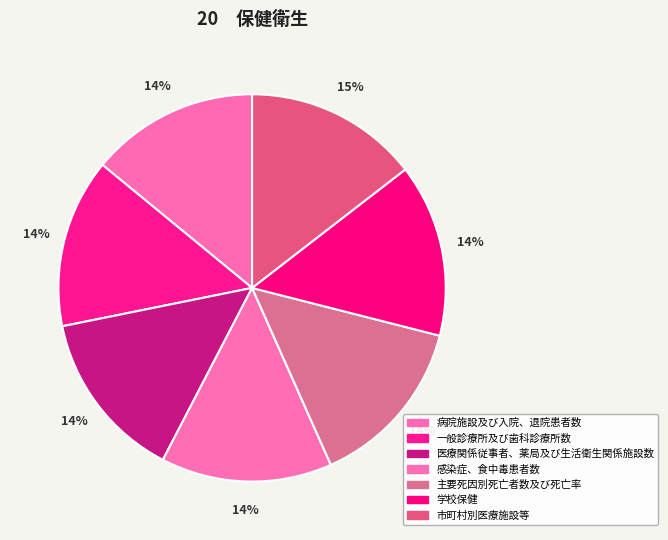

Is 病院施設及び入院、退院患者数 the majority of the pie?

No